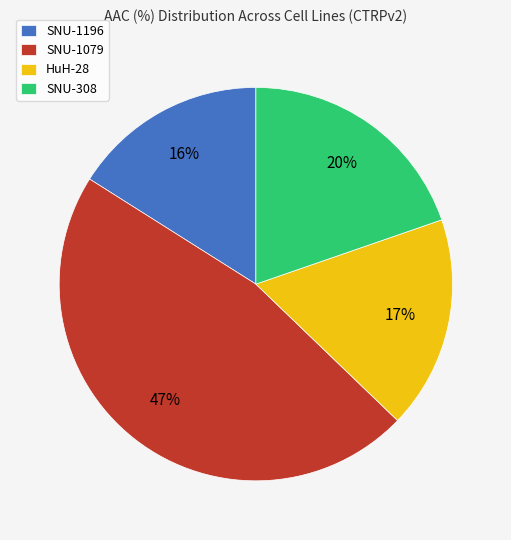

What percentage is the SNU-308 slice, to the nearest percent?

20%